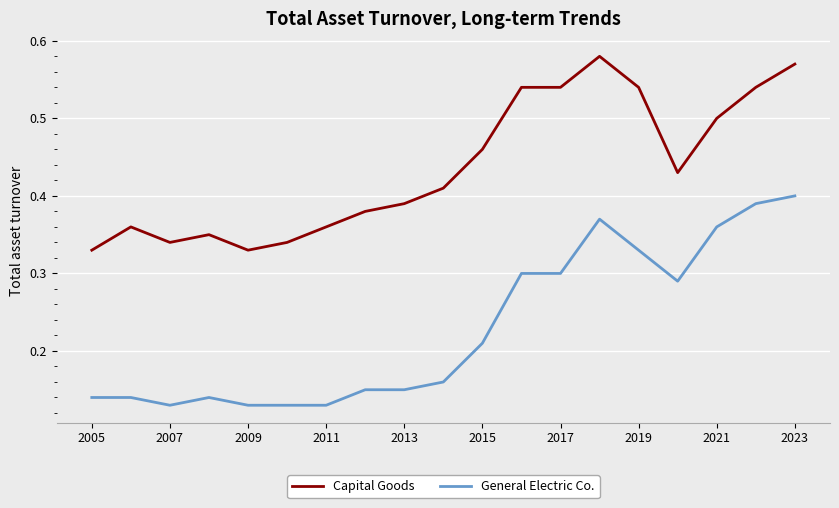

Which series has the widest spread of values?

General Electric Co.